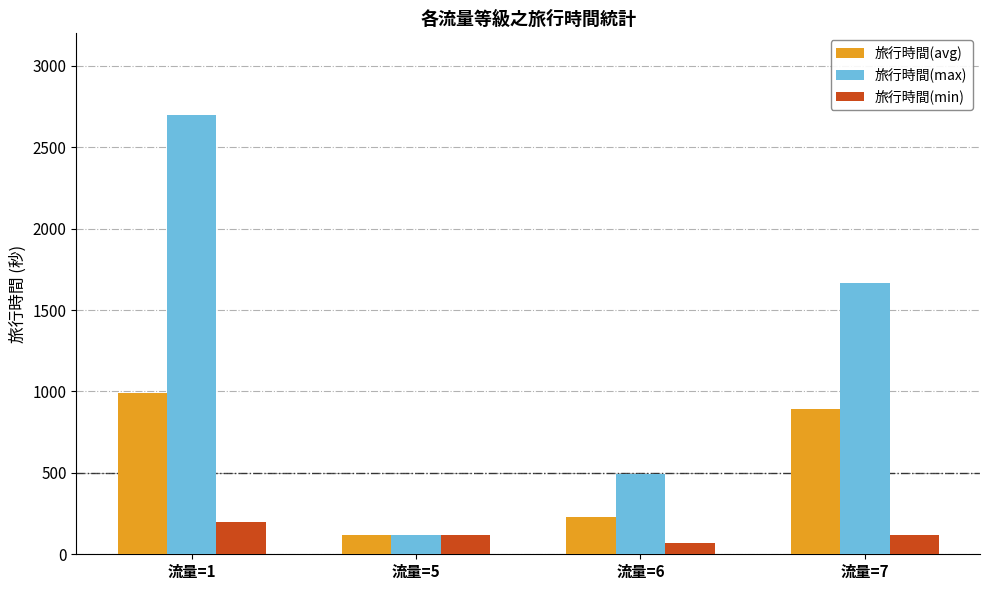

Rank the series by their average value, from highest to lowest.

旅行時間(max), 旅行時間(avg), 旅行時間(min)